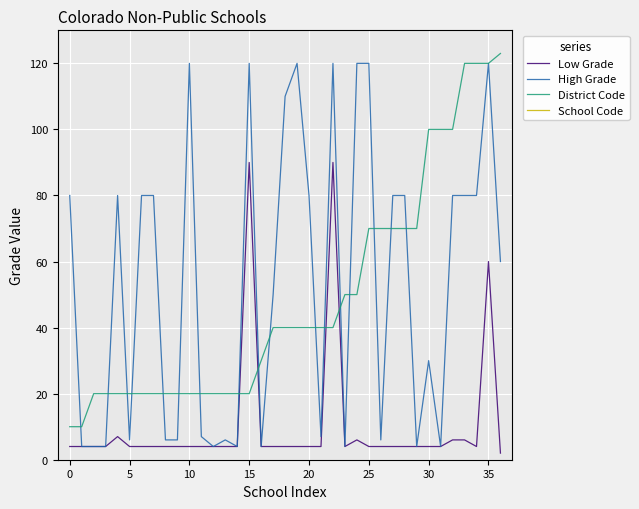

How many data points in High Grade are above 60?

18